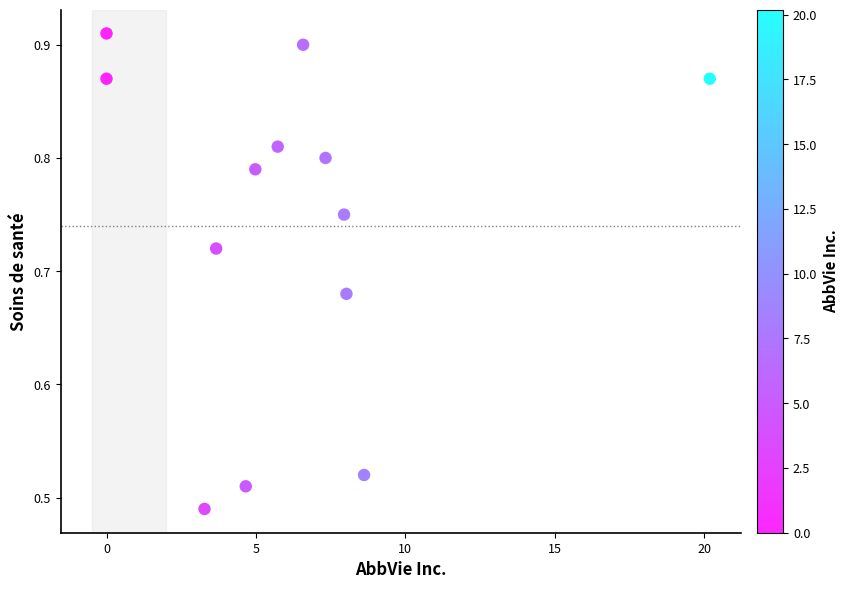

What is the range of X values (max minus min)?

20.2